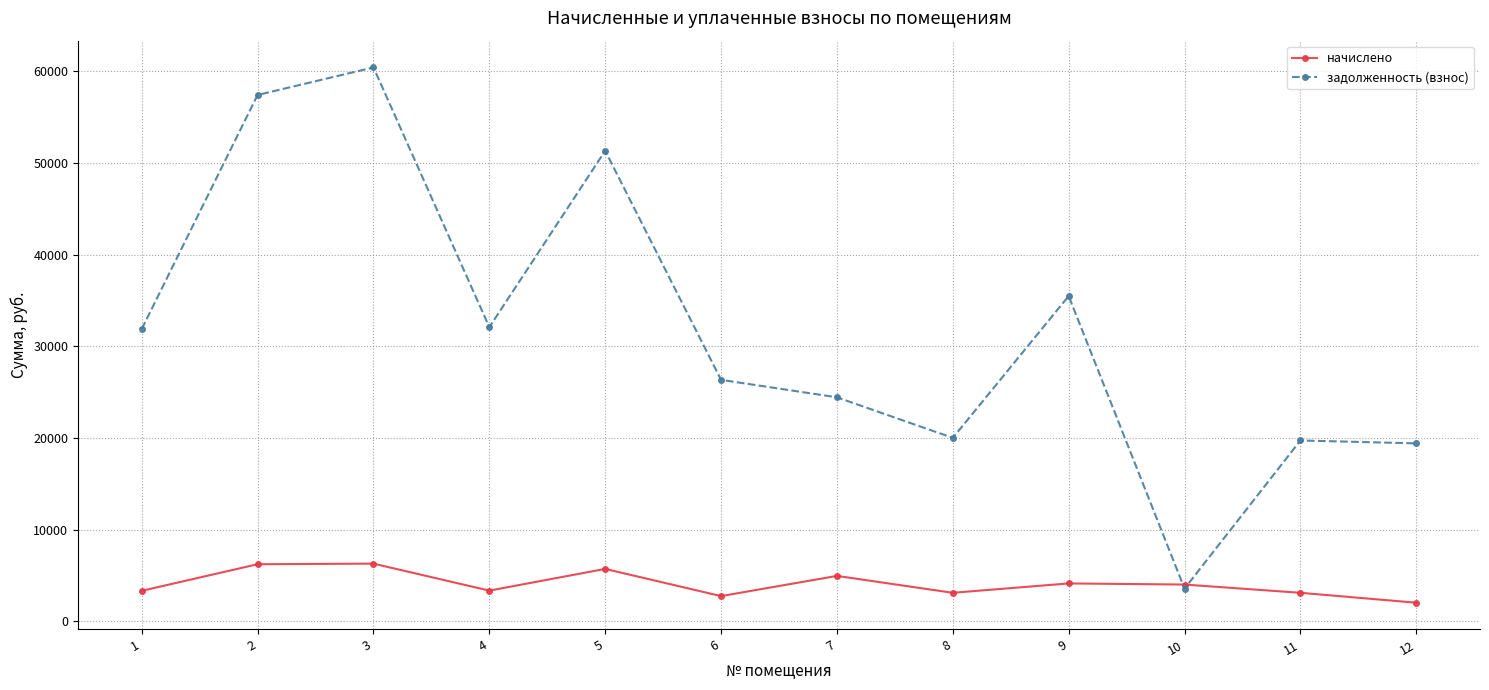

Between which two adjacent categories do начислено and задолженность (взнос) first intersect?

9 and 10